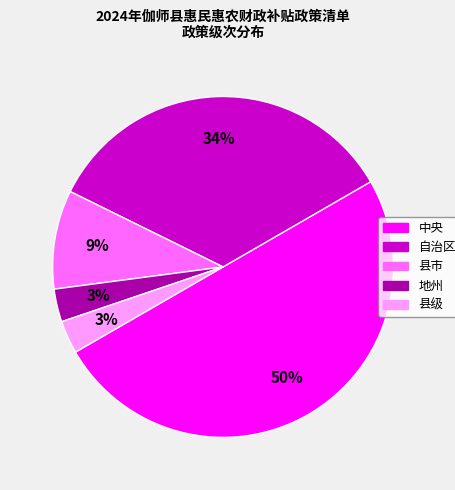

The 县市 slice represents 17% of the pie. True or false?

False